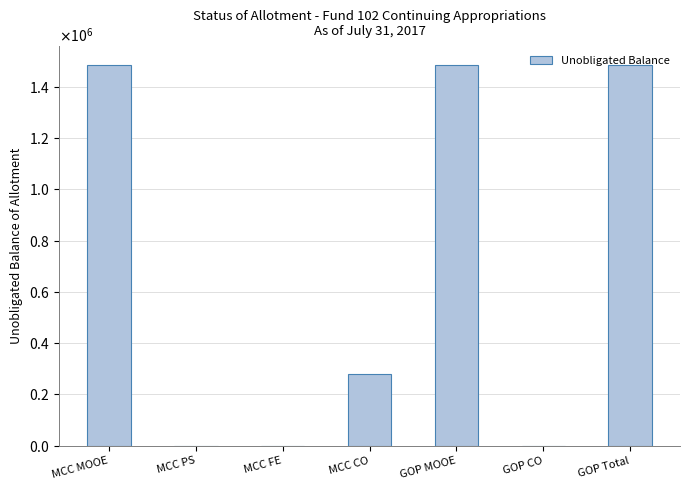

Count the number of data series in this chart.

1